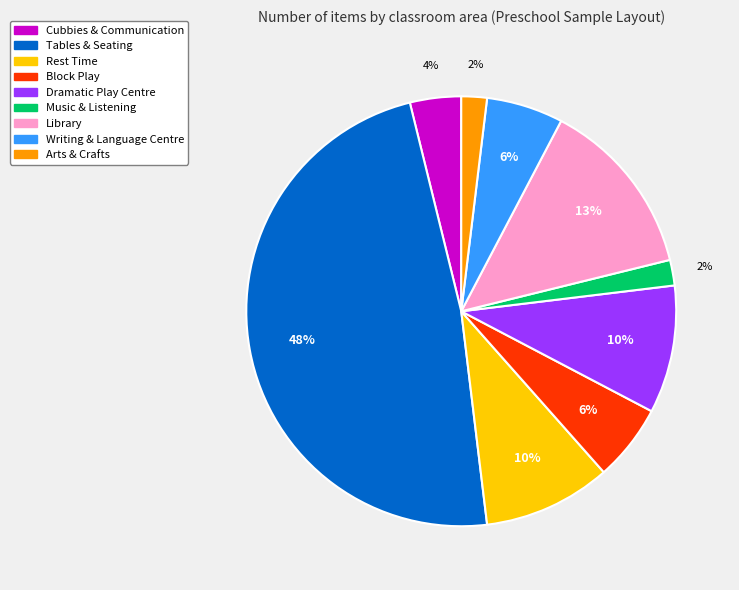

Which has a higher value, Writing & Language Centre or Tables & Seating?

Tables & Seating